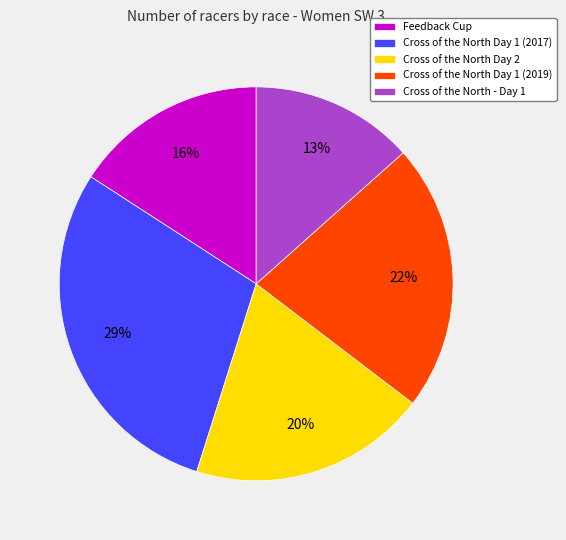

Rank the categories by value from highest to lowest.

Cross of the North Day 1 (2017), Cross of the North Day 1 (2019), Cross of the North Day 2, Feedback Cup, Cross of the North - Day 1